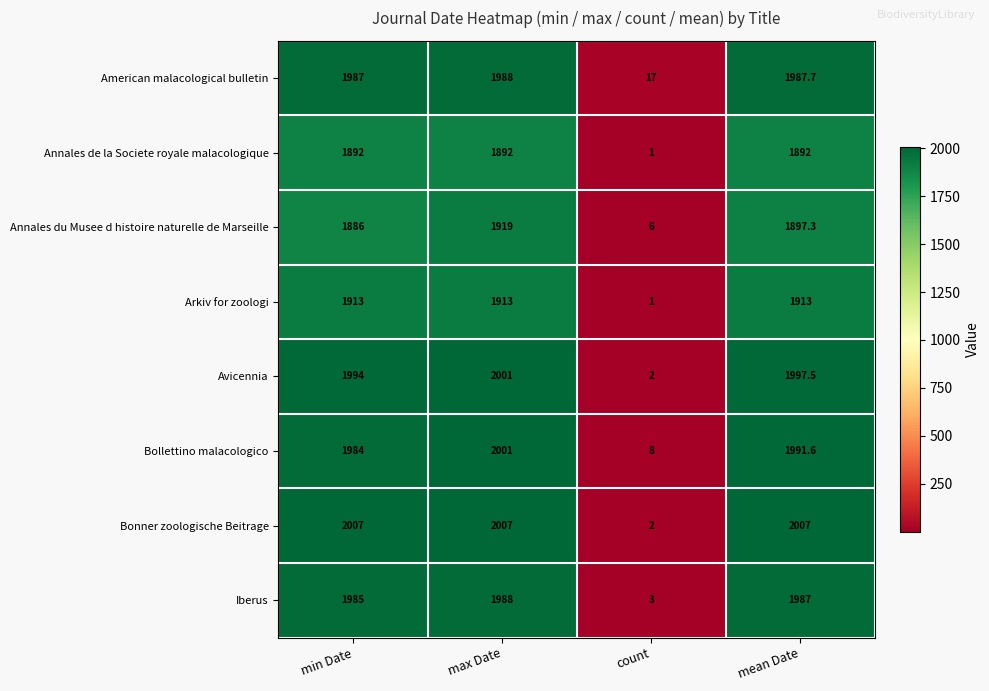

What is the difference between the highest and lowest values at count?

16.0